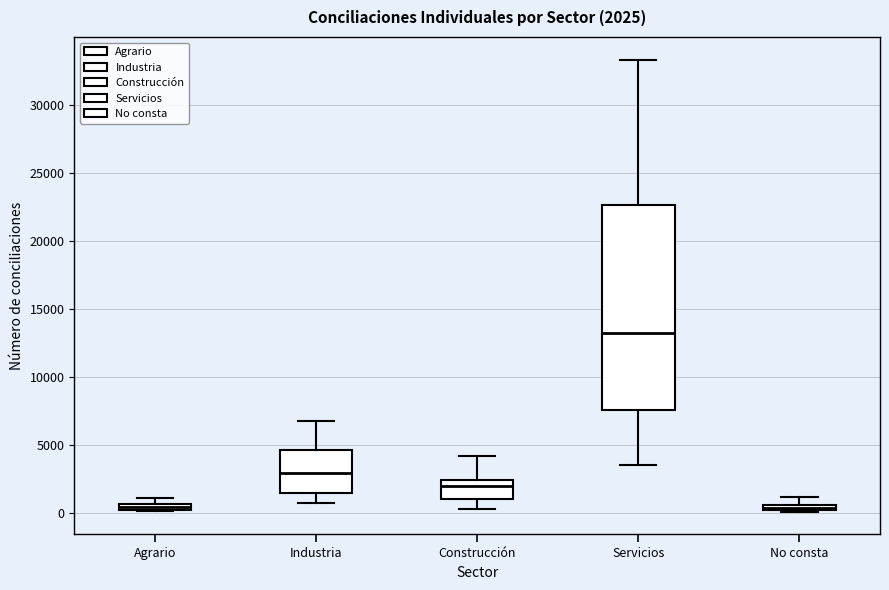

Which box is the tallest, from its lower edge to its upper edge?

Servicios